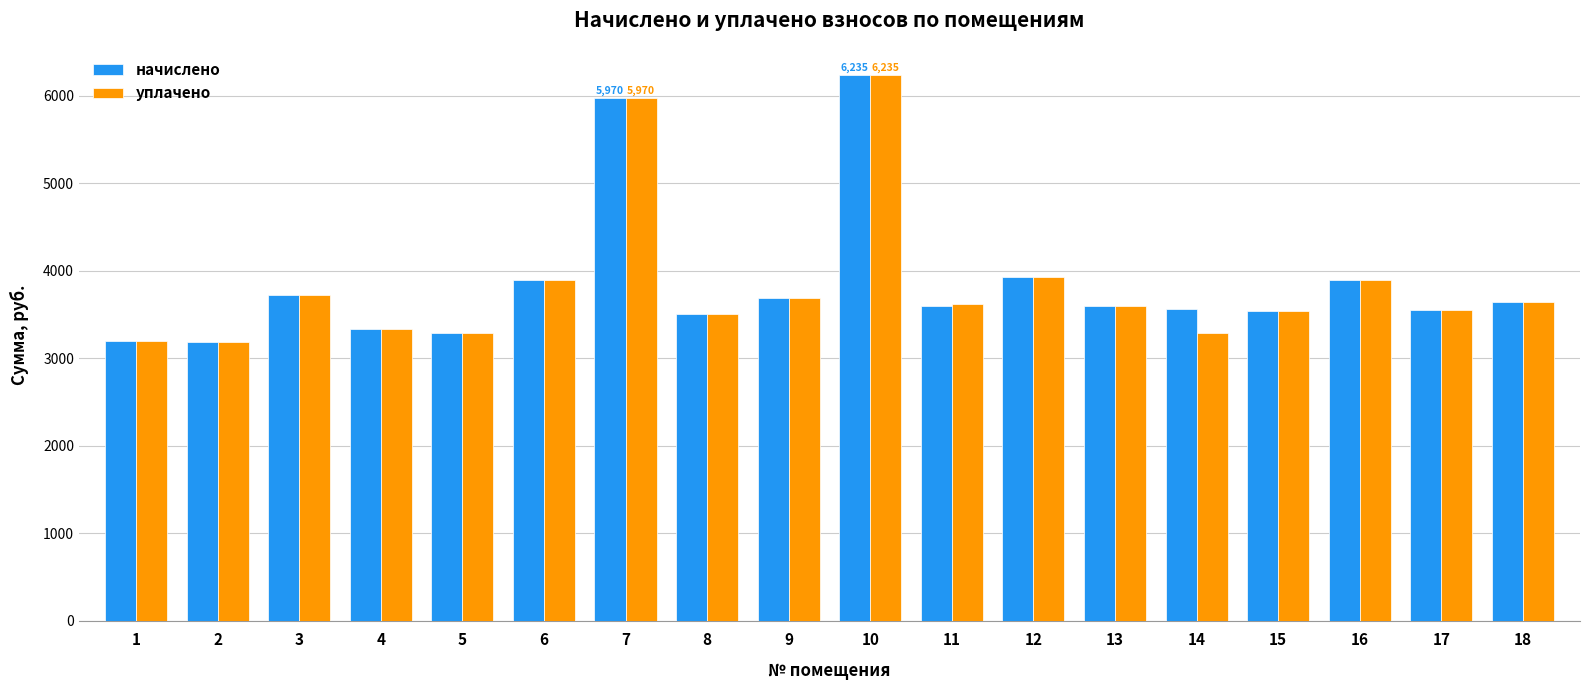

Which series changed the most between 14 and 16?

уплачено